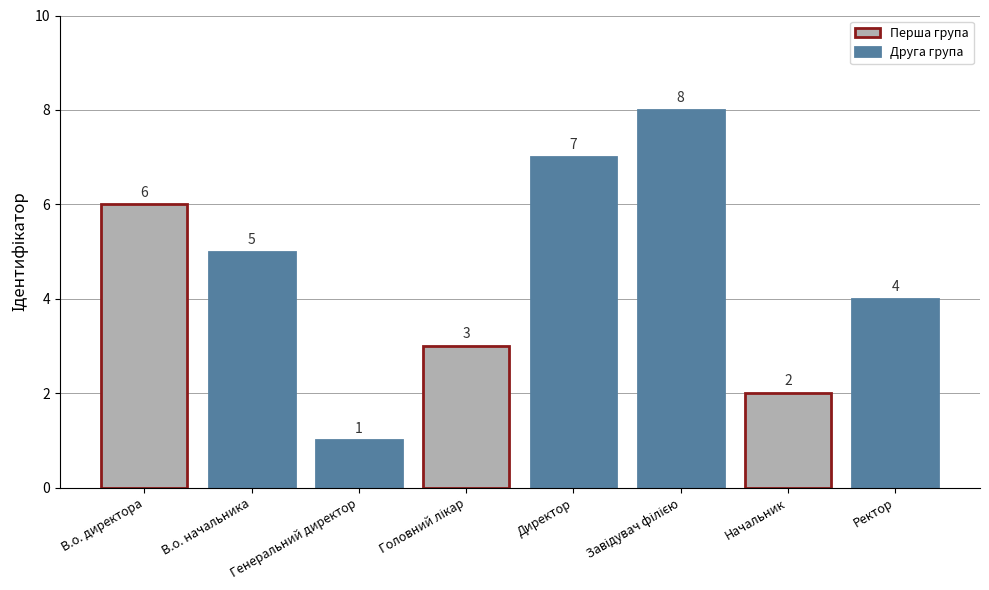

What is the value of the 4th bar from the left?

3